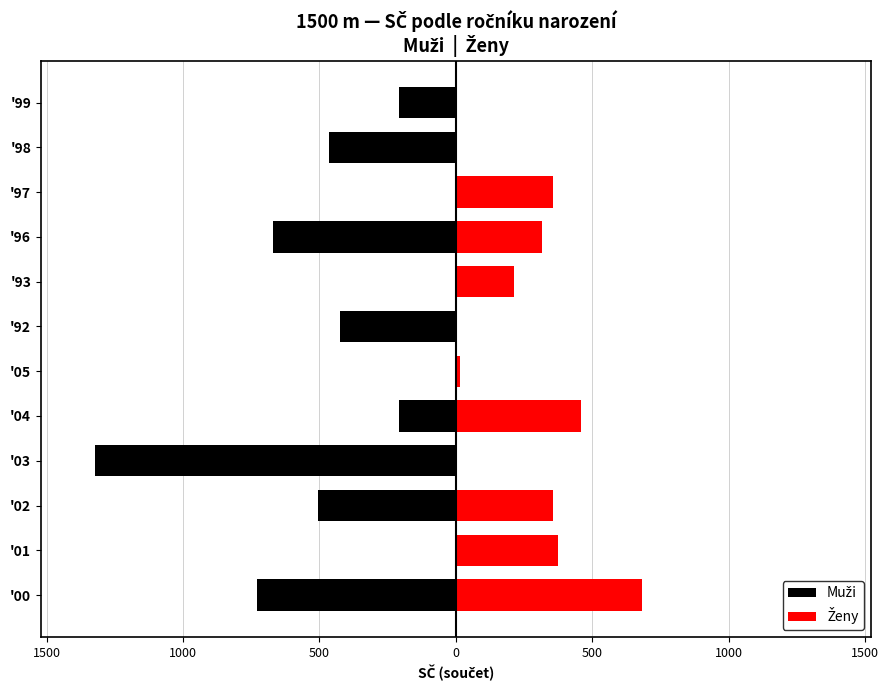

What are all the series names shown in the legend?

Muži, Ženy